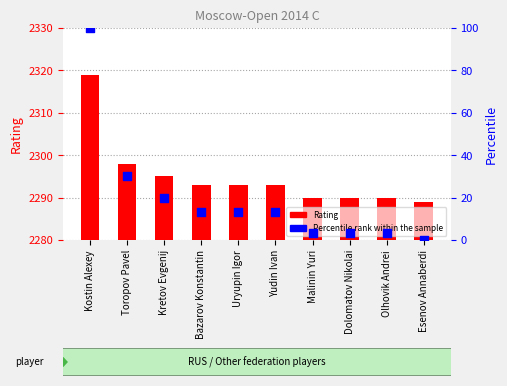

At how many categories does at least one series exceed 1046?

10